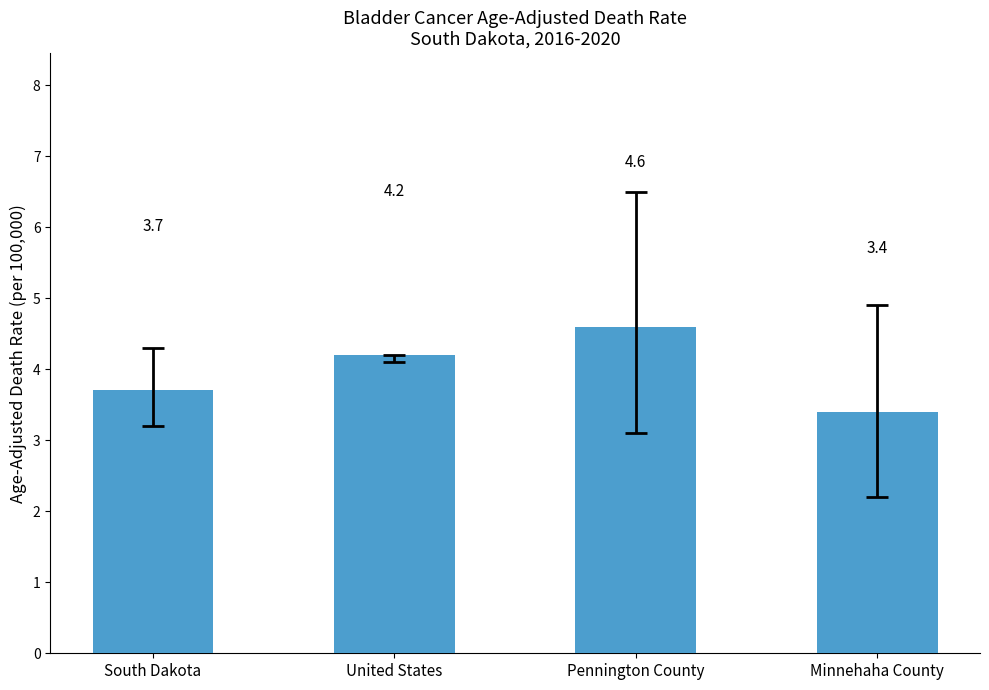

The value at South Dakota is 3.7. True or false?

True